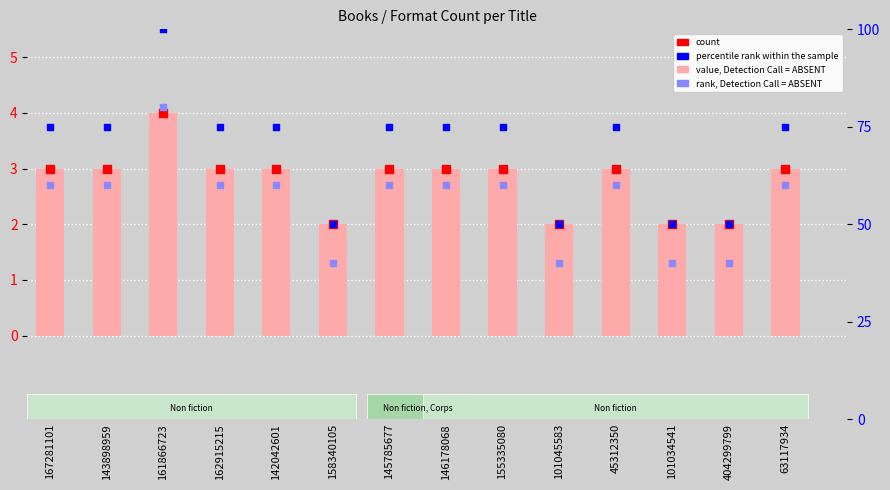

Is the value of value, Detection Call = ABSENT at 146178068 greater than the value of count at 145785677?

No